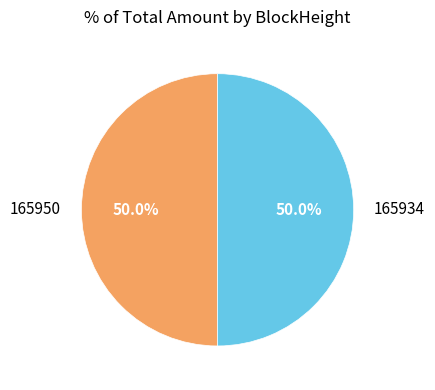

True or false: 165950 accounts for 1% of the total.

False